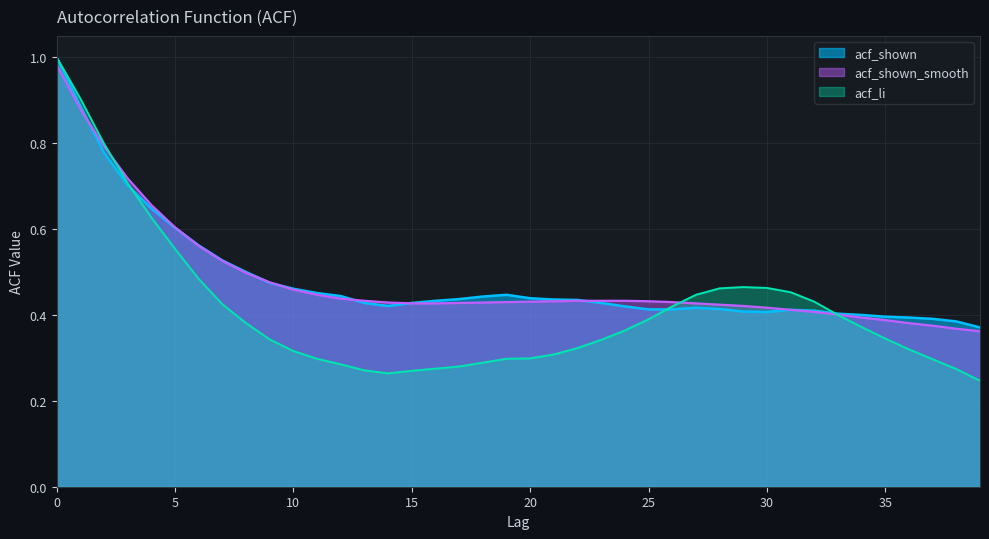

How many lines are shown in the chart?

3